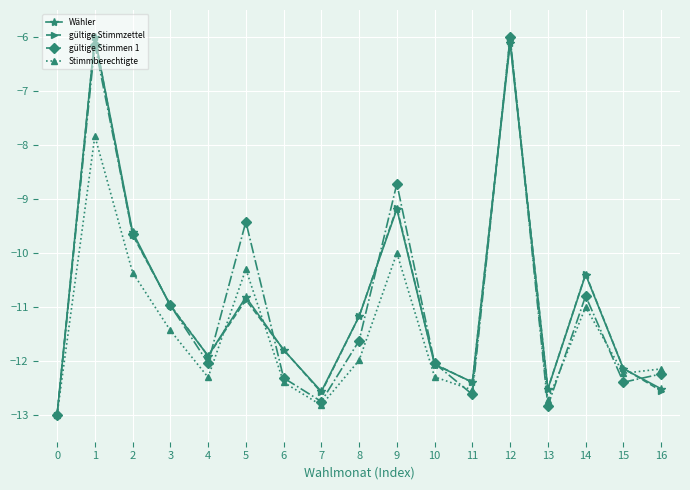

Read the gültige Stimmen 1 value at 3.

-11.0